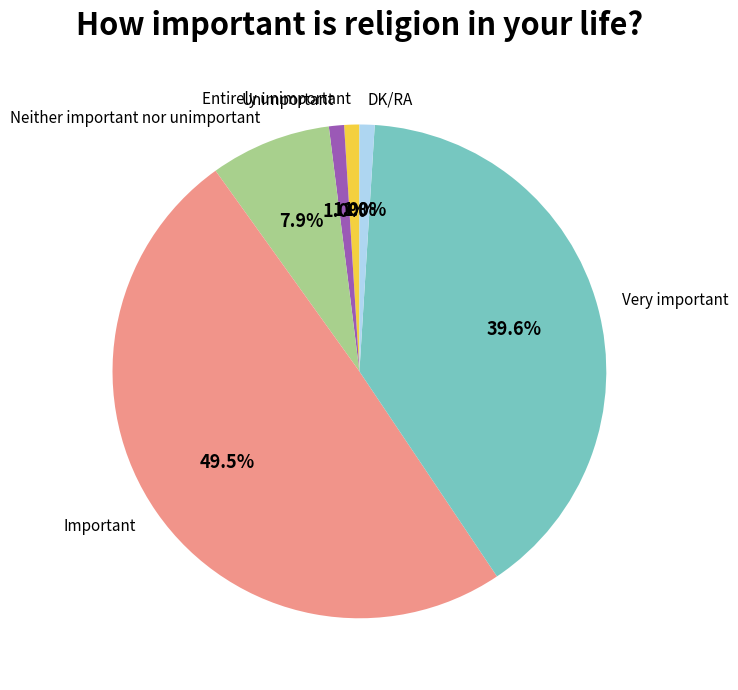

To the nearest percent, what is the combined percentage of Entirely unimportant and Unimportant?

2%